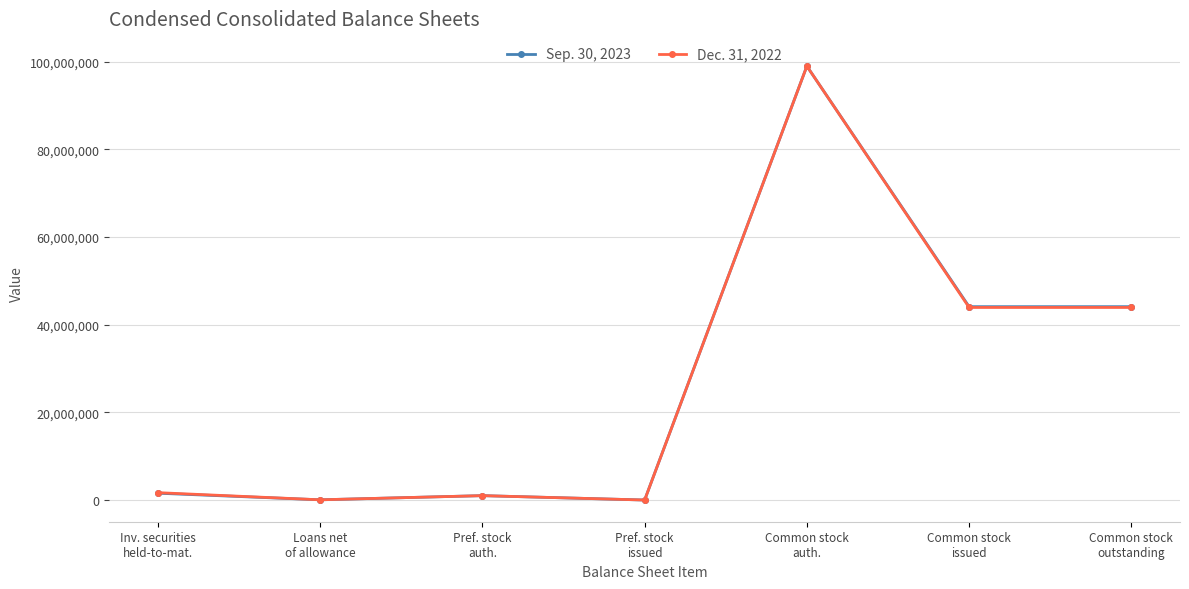

What is the label of the 1st point from the right?

Common stock
outstanding